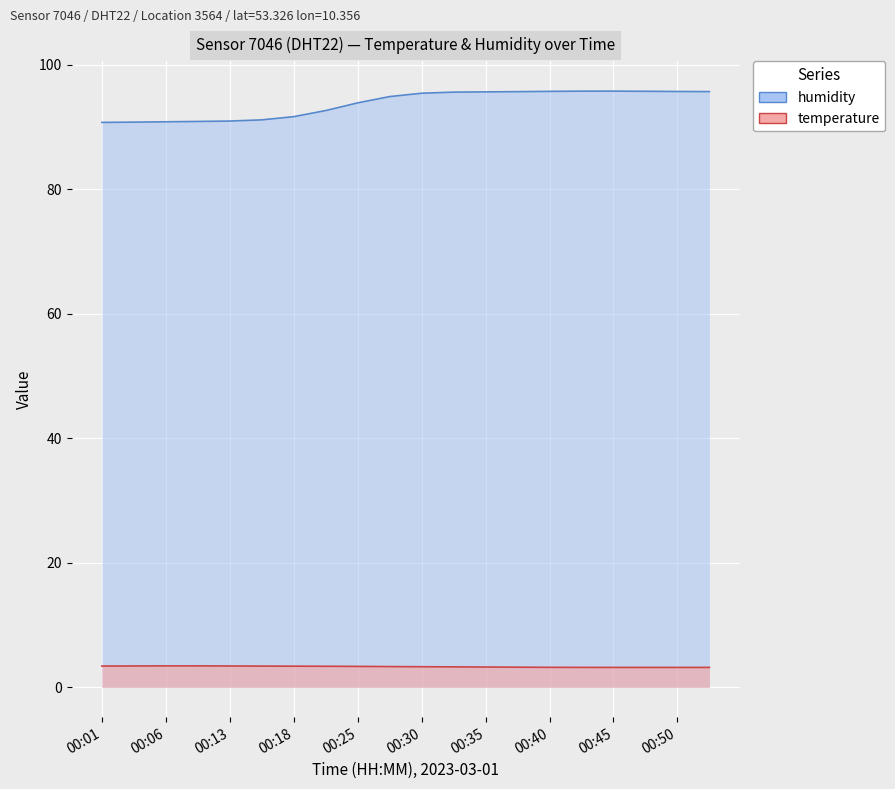

How many categories are shown in the chart?

20